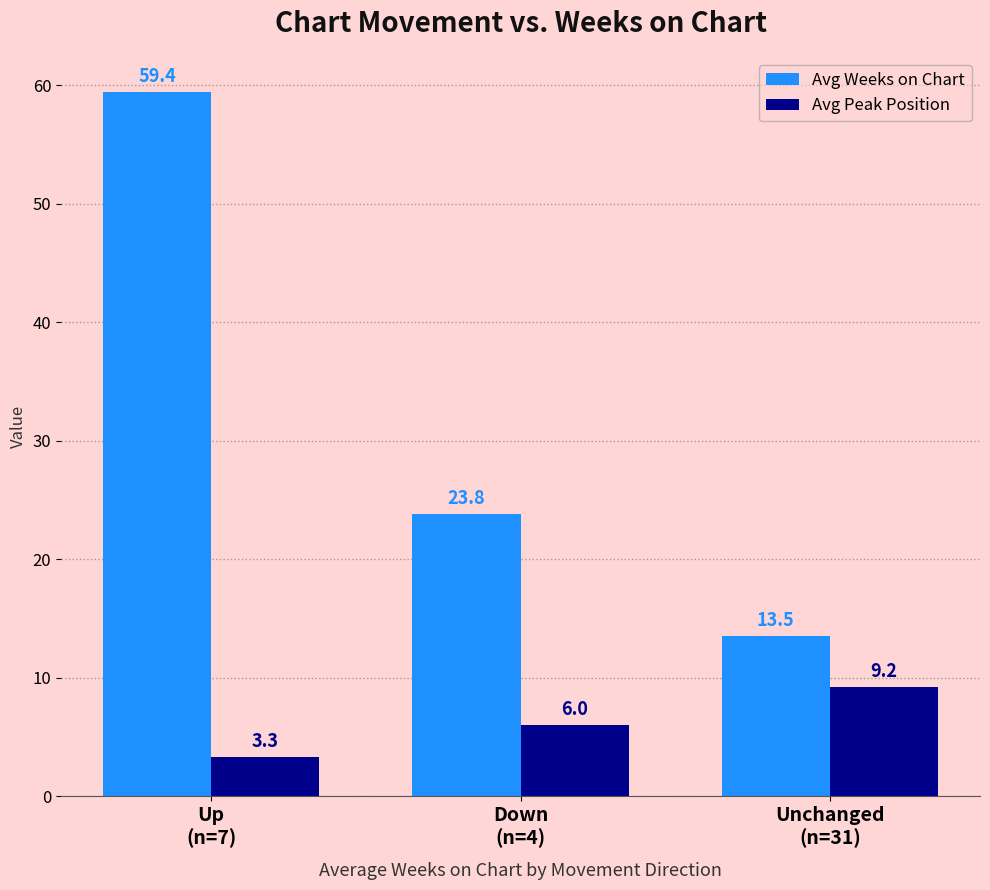

What are all the series names shown in the legend?

Avg Weeks on Chart, Avg Peak Position